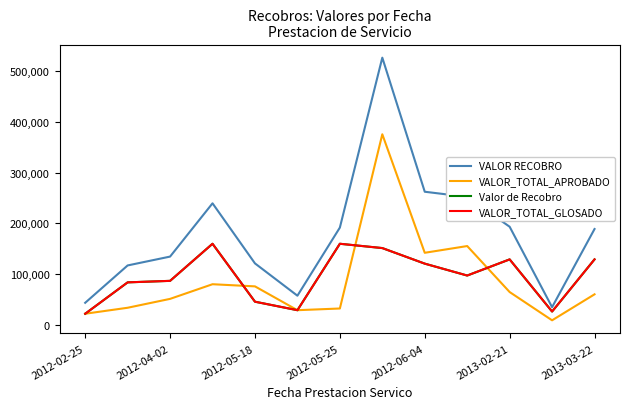

At how many categories does at least one series exceed 110997?

10